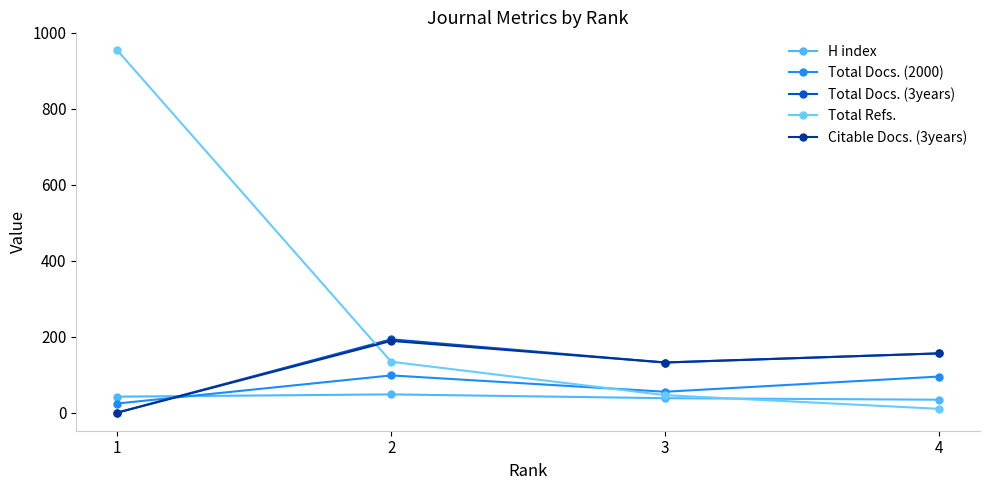

The H index series shows 48 at 2. True or false?

True